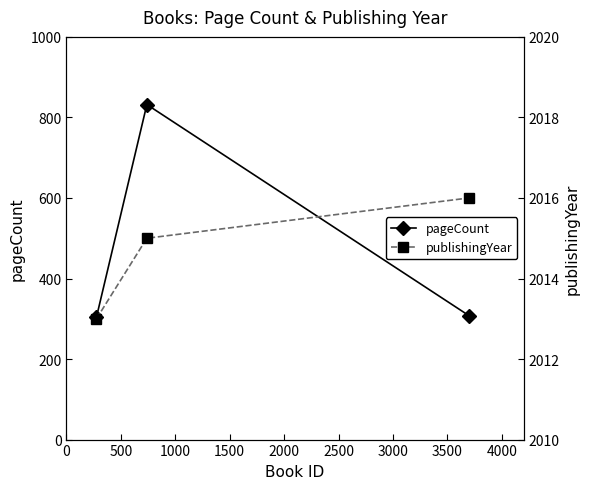

Does the chart have visible grid lines?

No